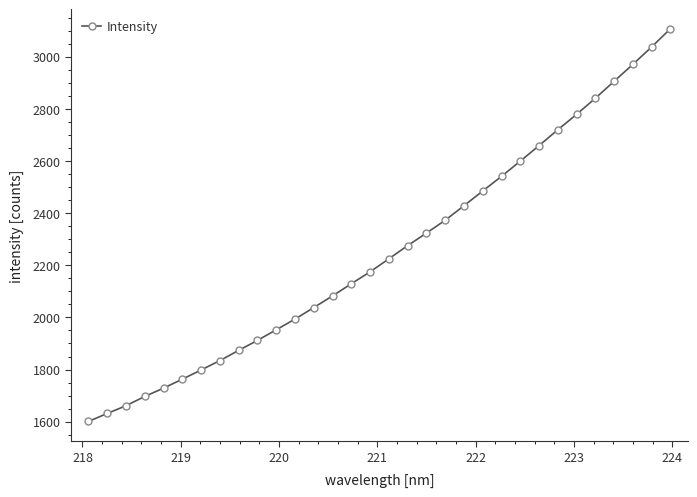

What is the average value?

2254.4